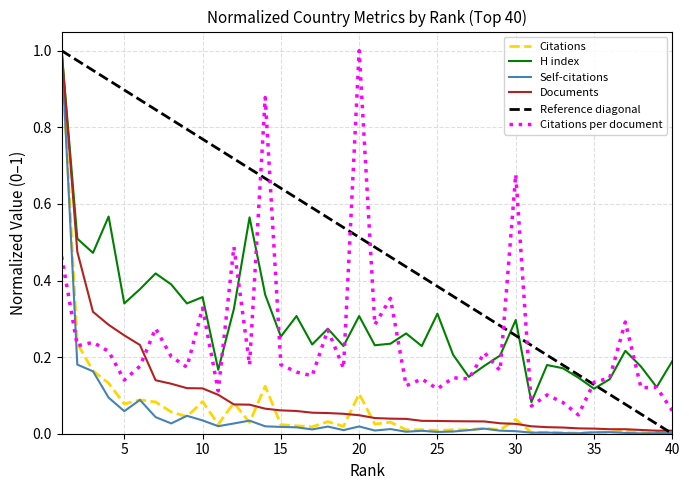

Between 19 and 29, which series saw the biggest shift?

Documents